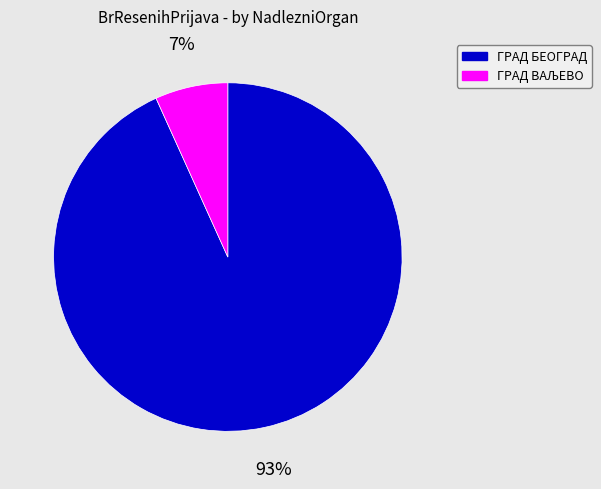

Count the number of slices in the pie.

2